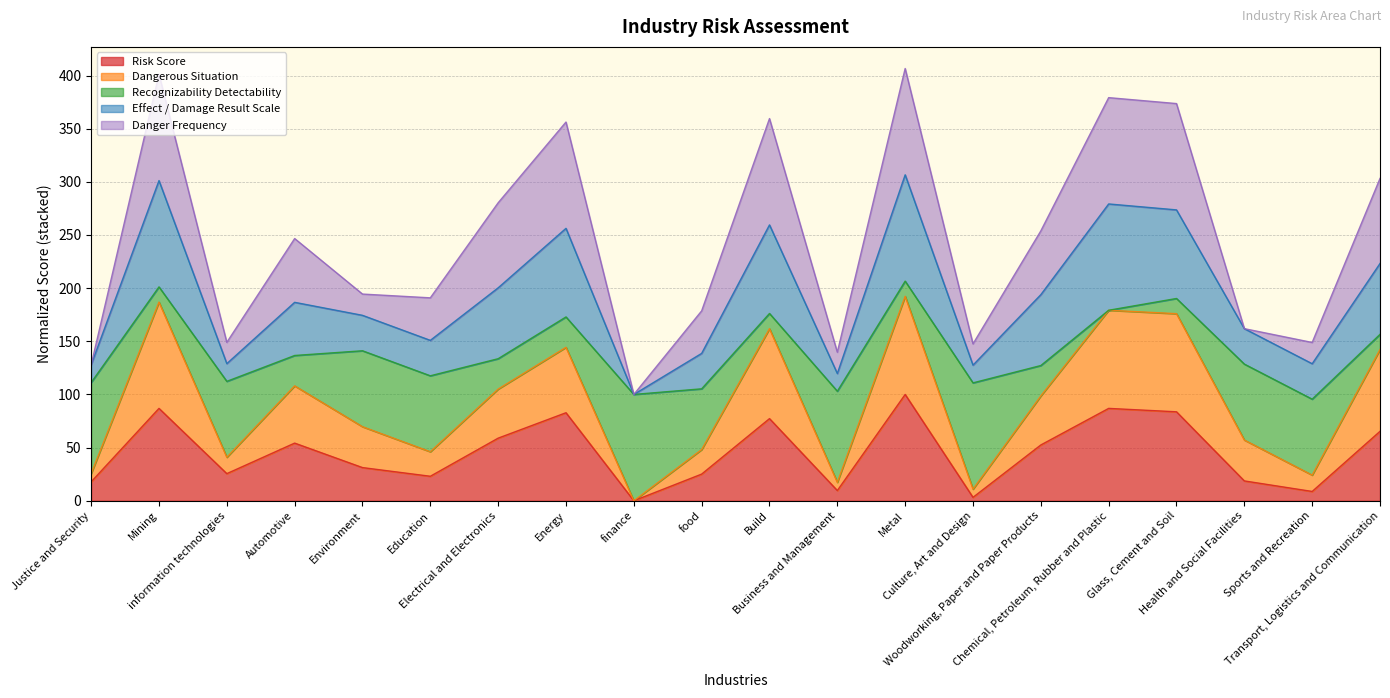

What is the highest value of the Risk Score series?

100.0